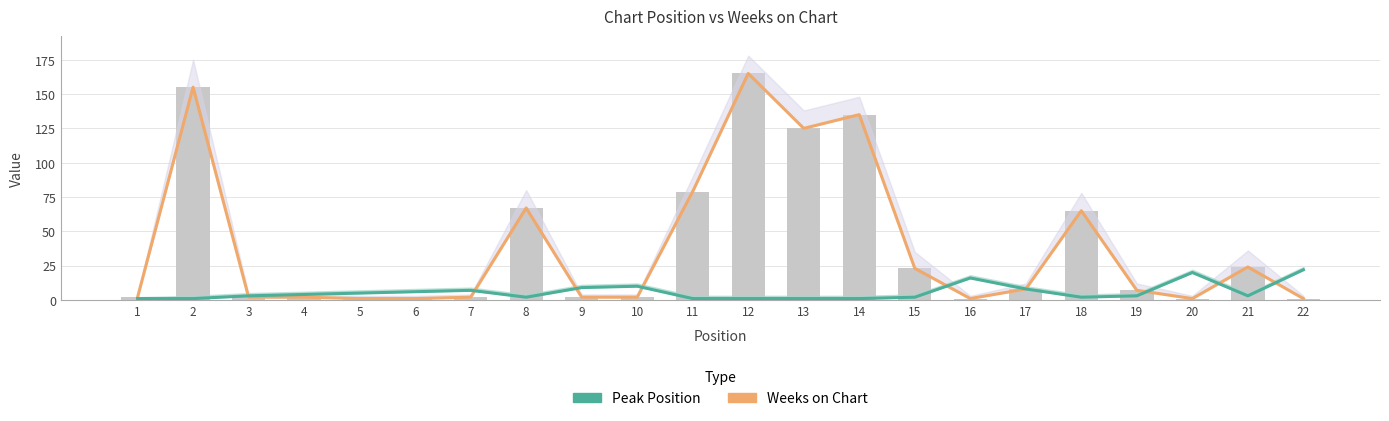

What is the minimum value shown in the chart?

1